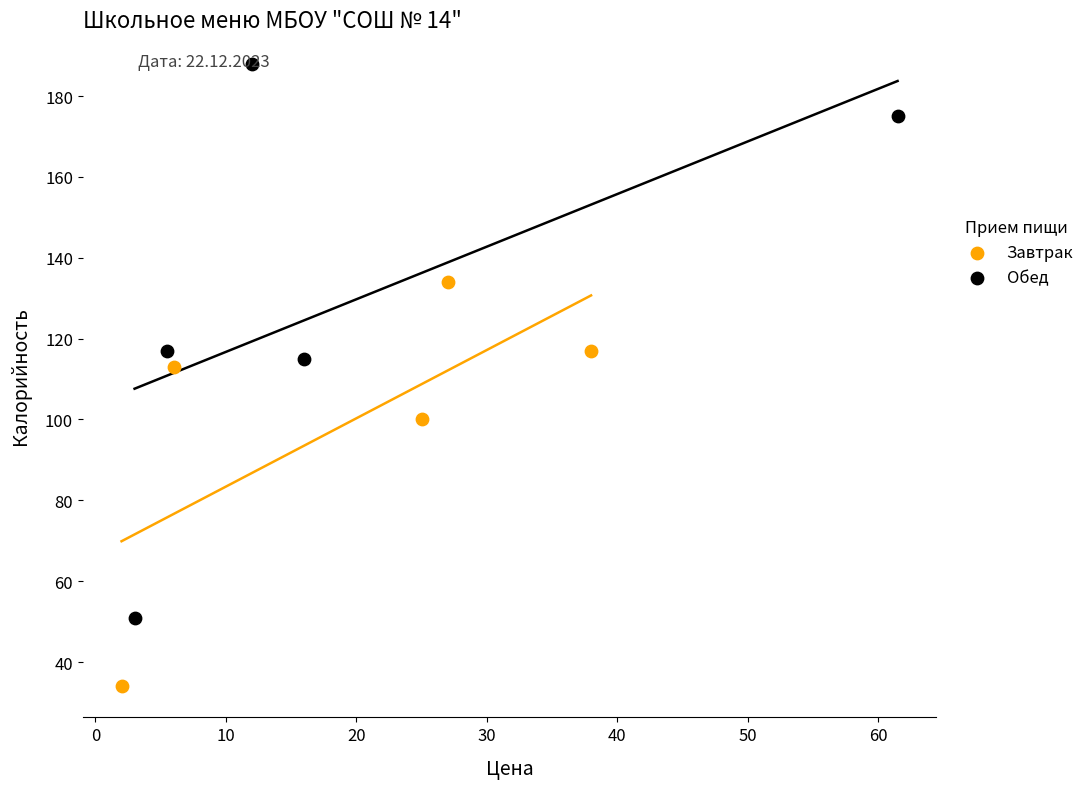

Which series has the largest Y range (max minus min)?

Обед